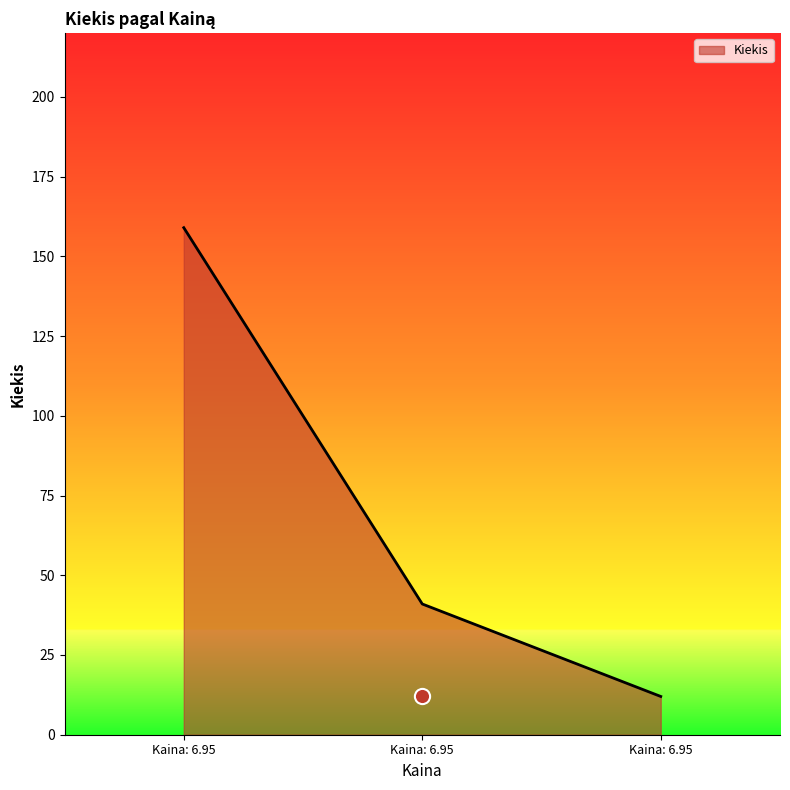

How many values in the Kiekis series are below 41?

1